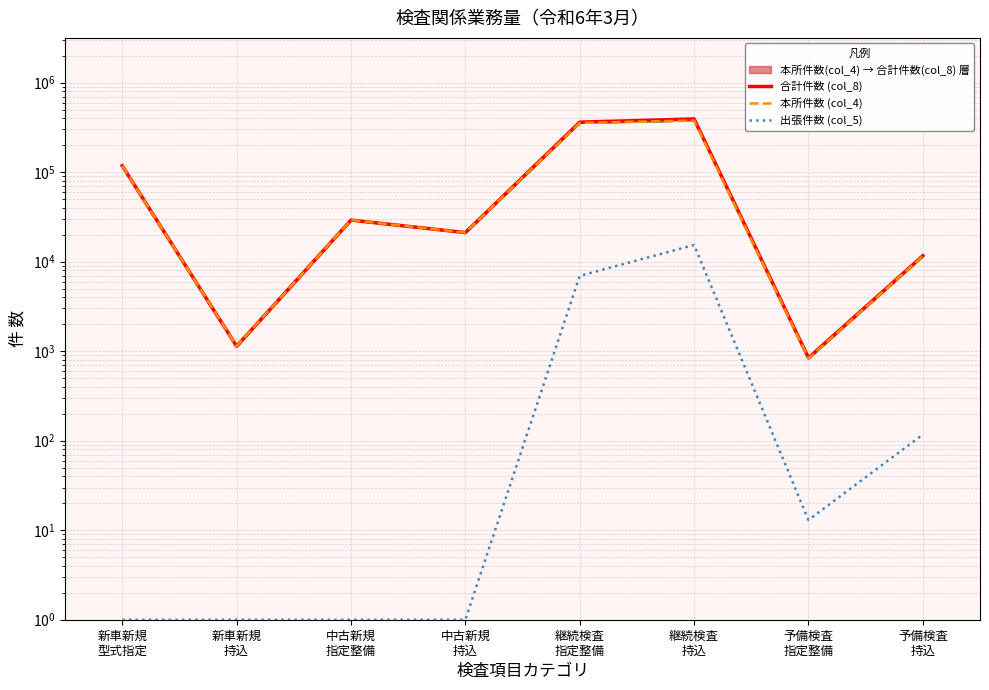

In 本所件数 (col_4), how many points are lower than both neighbors (excluding endpoints)?

3